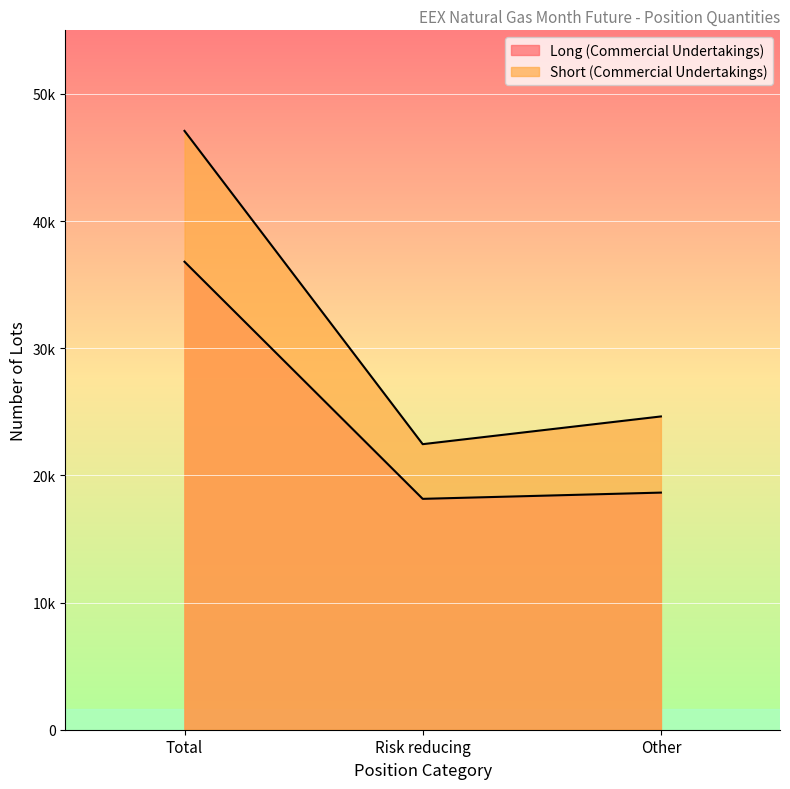

Rank the series by their maximum value, from lowest to highest.

Long (Commercial Undertakings), Short (Commercial Undertakings)